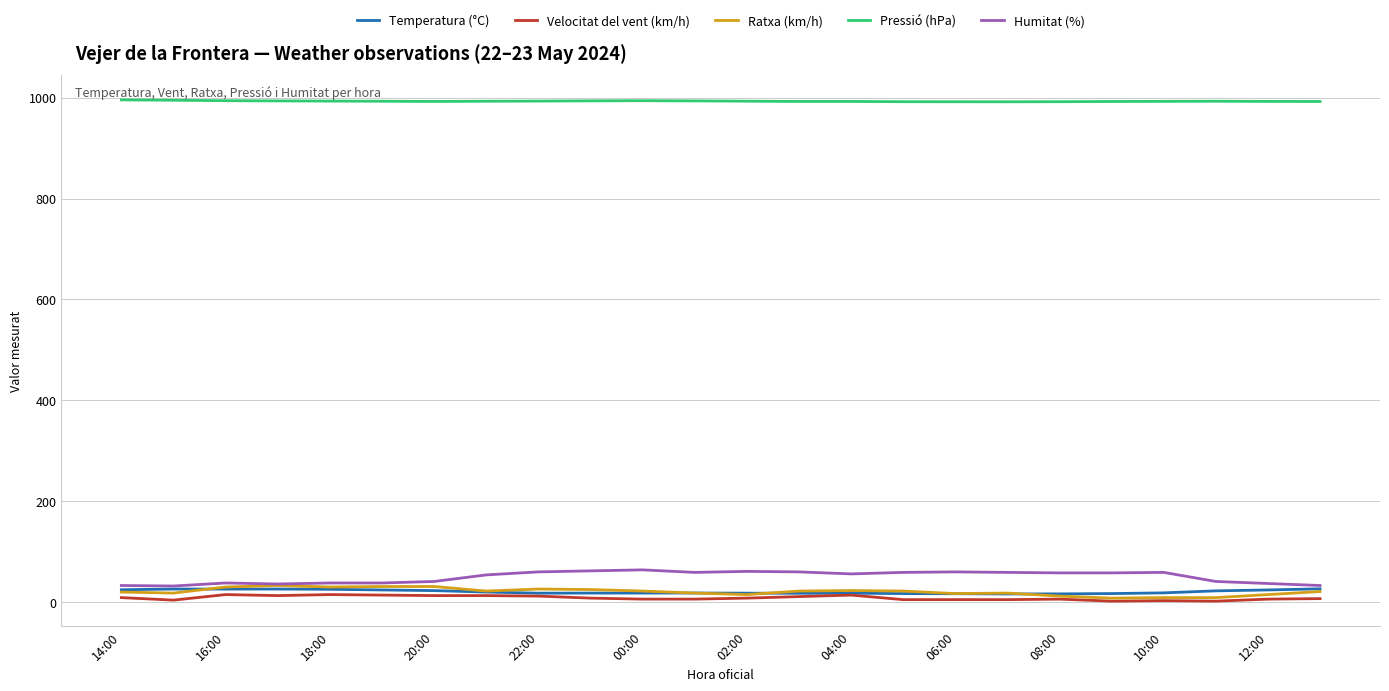

What is the lowest value of the Humitat (%) series?

32.0